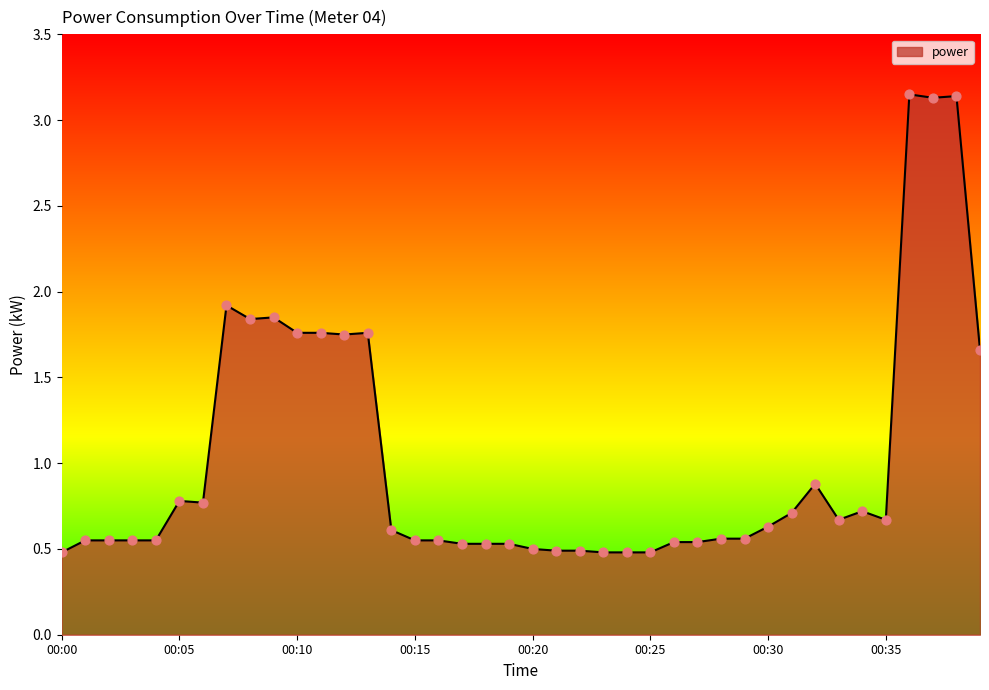

What is the difference between the maximum and minimum values?

2.7